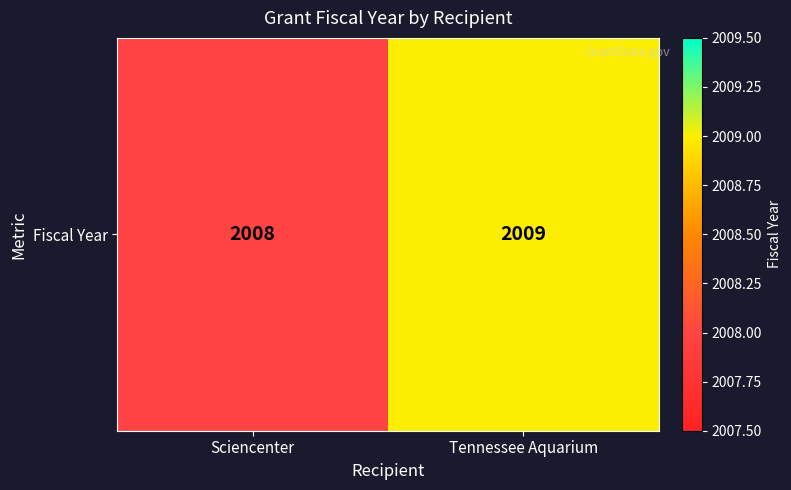

What is the minimum value shown in the chart?

2008